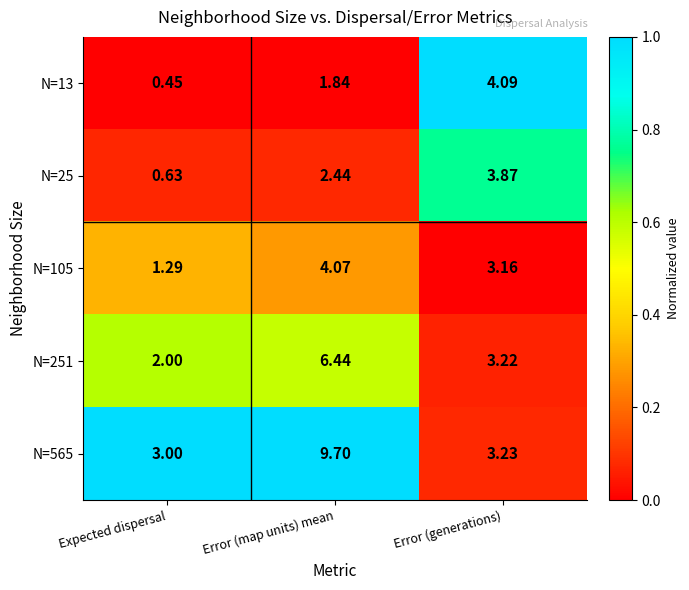

At which label is N=105 closest to 2?

Expected dispersal